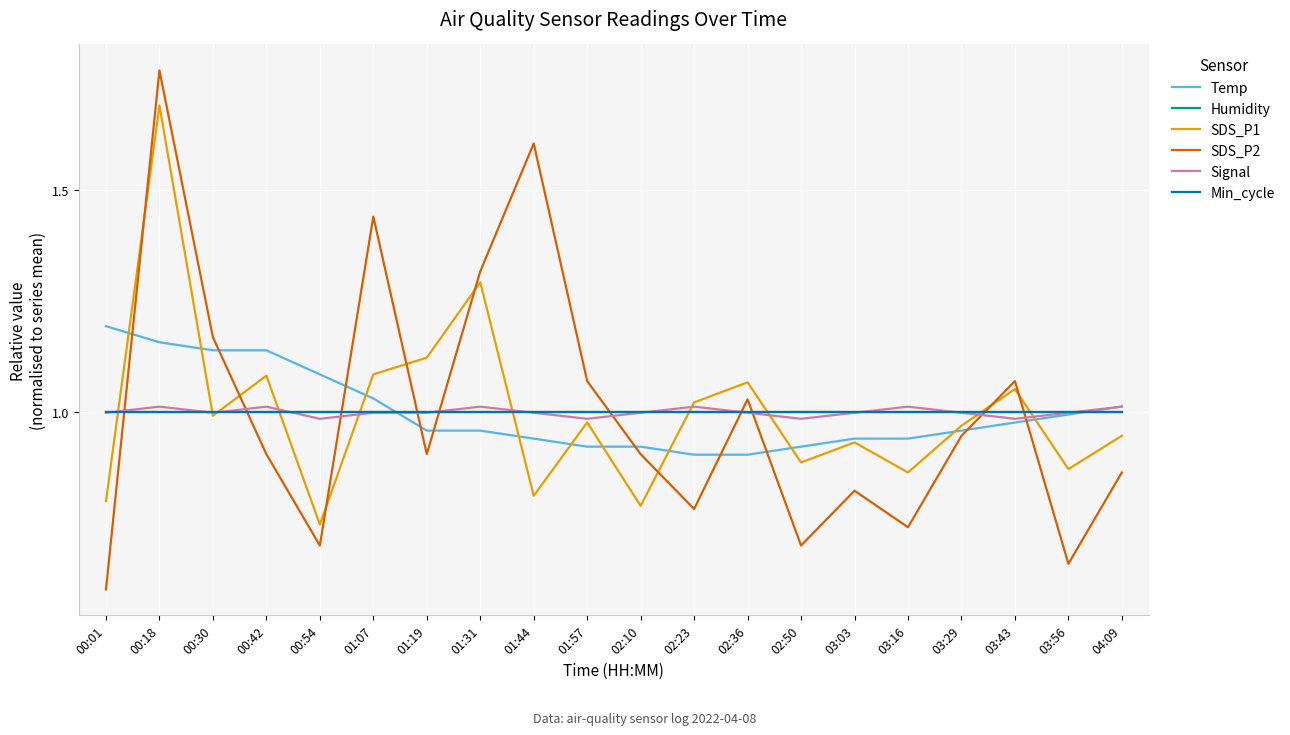

Does the chart display data point markers on the line(s)?

No